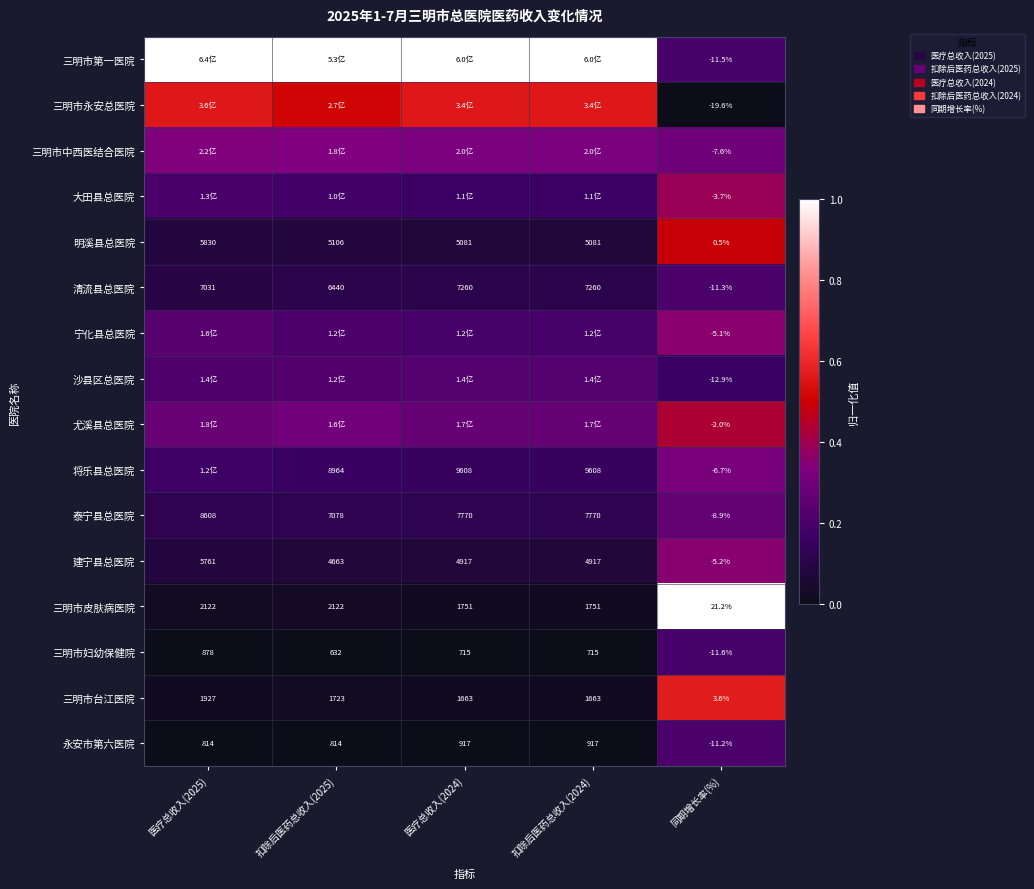

Rank the series by their maximum value, from highest to lowest.

三明市第一医院, 三明市皮肤病医院, 三明市台江医院, 三明市永安总医院, 明溪县总医院, 尤溪县总医院, 大田县总医院, 宁化县总医院, 建宁县总医院, 三明市中西医结合医院, 将乐县总医院, 泰宁县总医院, 沙县区总医院, 永安市第六医院, 清流县总医院, 三明市妇幼保健院